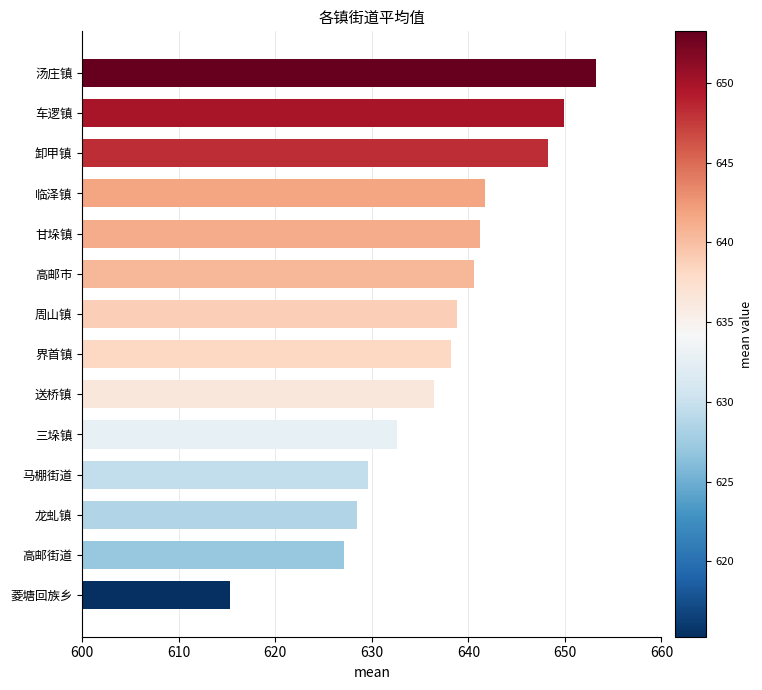

Reading bottom to top, transcribe all the data shown in this chart.

菱塘回族乡=615.3	高邮街道=627.1	龙虬镇=628.5	马棚街道=629.6	三垛镇=632.6	送桥镇=636.4	界首镇=638.2	周山镇=638.9	高邮市=640.5	甘垛镇=641.2	临泽镇=641.7	卸甲镇=648.2	车逻镇=649.9	汤庄镇=653.2